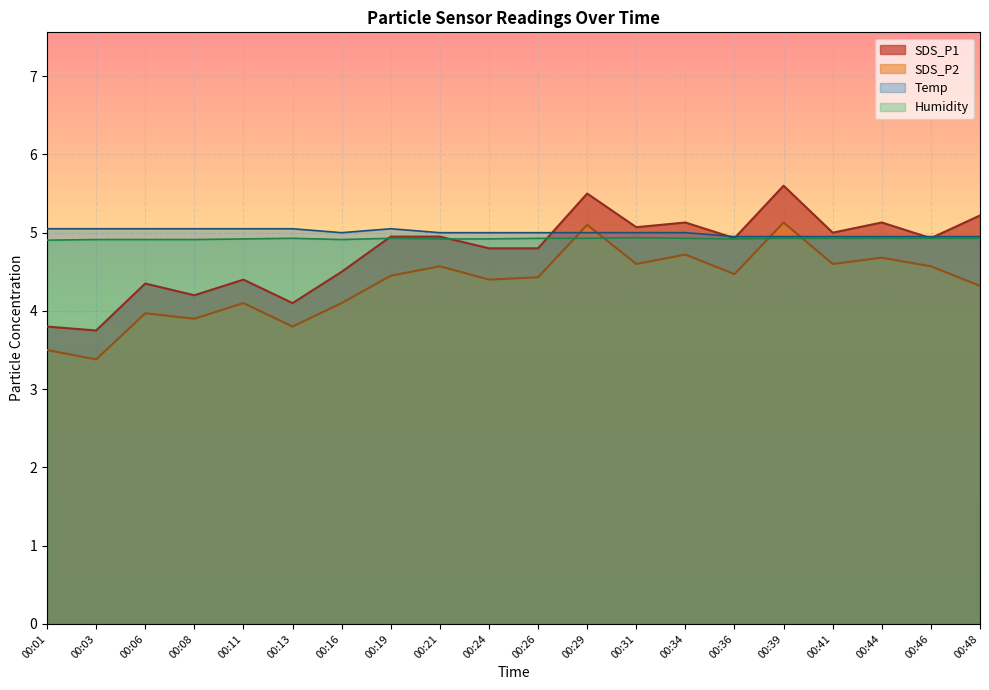

True or false: SDS_P1 and SDS_P2 cross at least once.

False